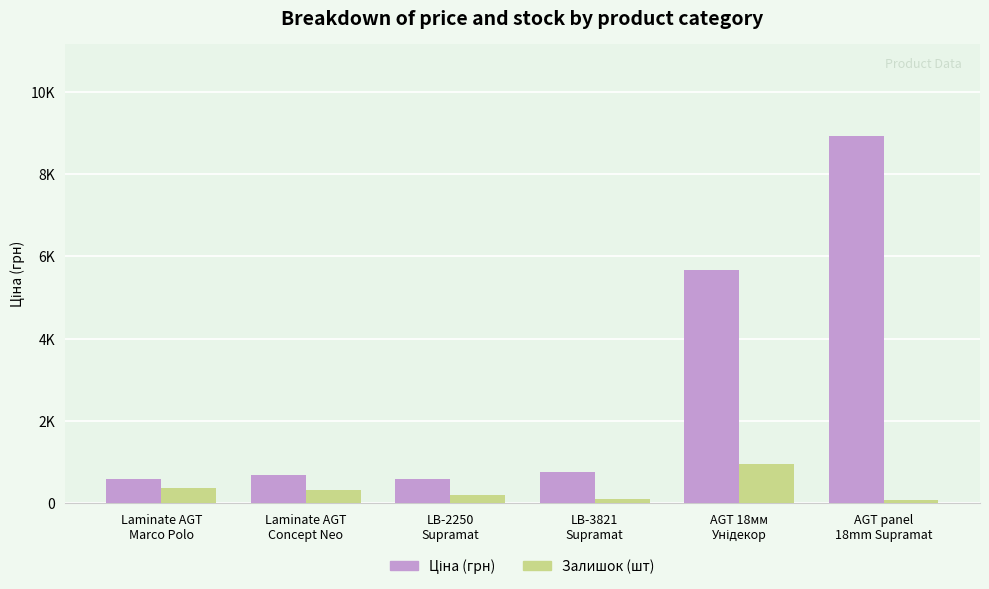

Are the bars grouped side by side (vs. stacked)?

Yes